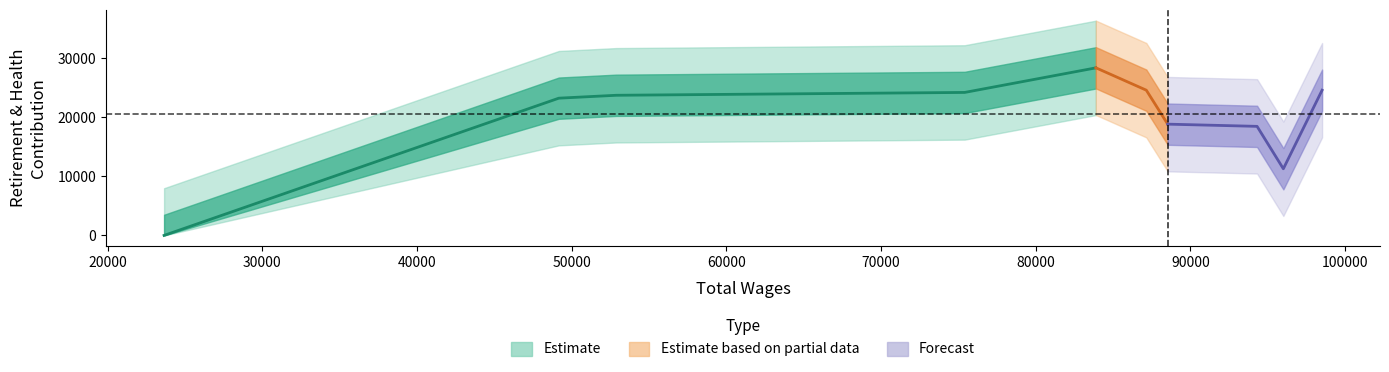

Between 52879 and 75413, which is larger?

75413